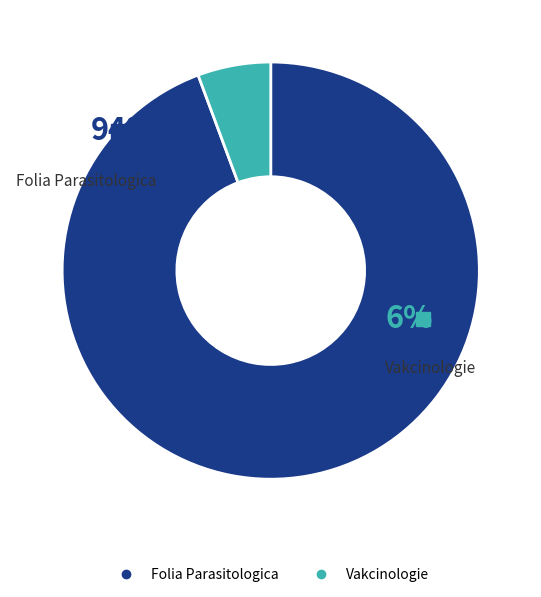

True or false: Folia Parasitologica accounts for 86% of the total.

False